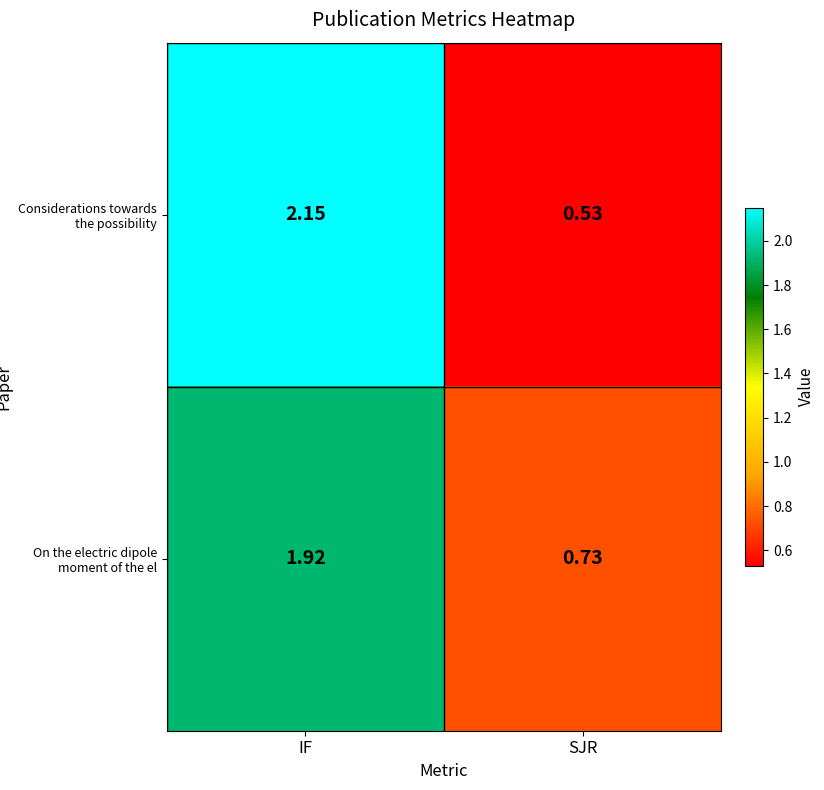

Which series has the largest total across all categories?

Considerations towards the possibility